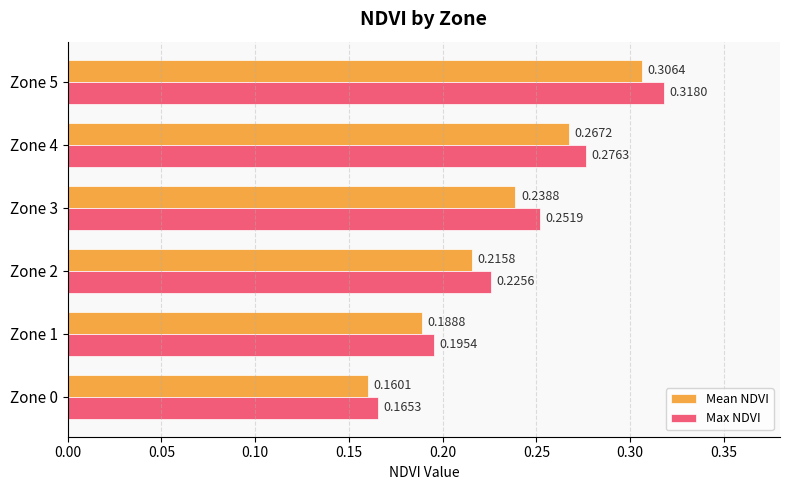

Which series has the largest range (max minus min)?

Max NDVI